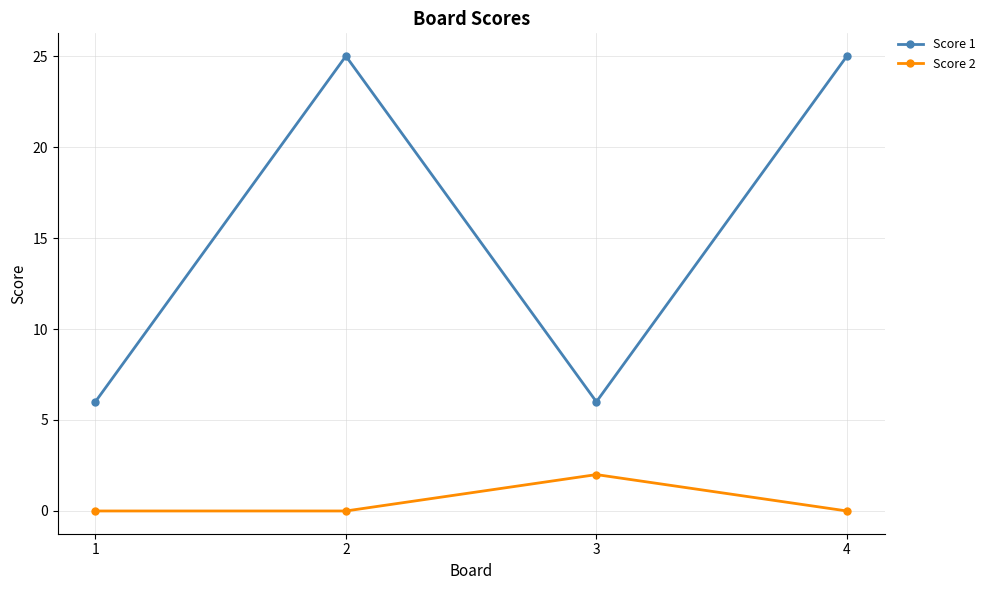

True or false: Score 2 and Score 1 intersect in this chart.

False